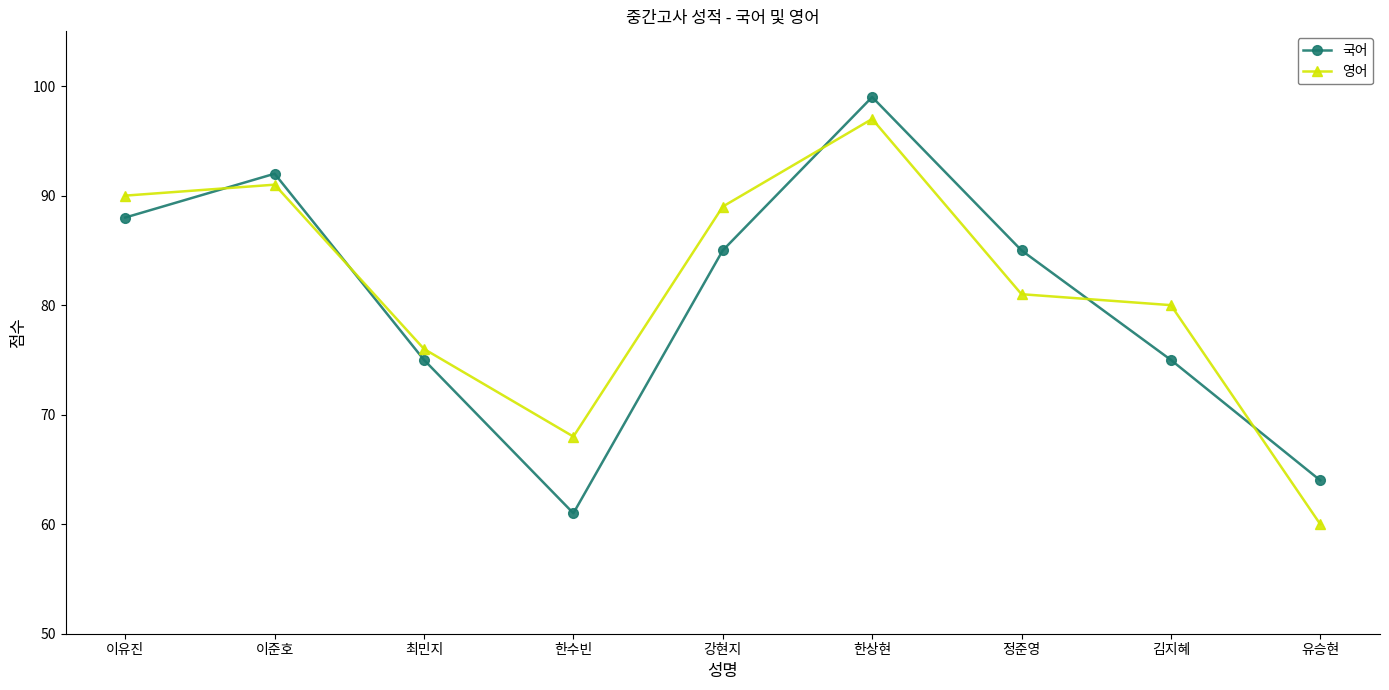

Where do 영어 and 국어 first cross each other?

이유진 and 이준호